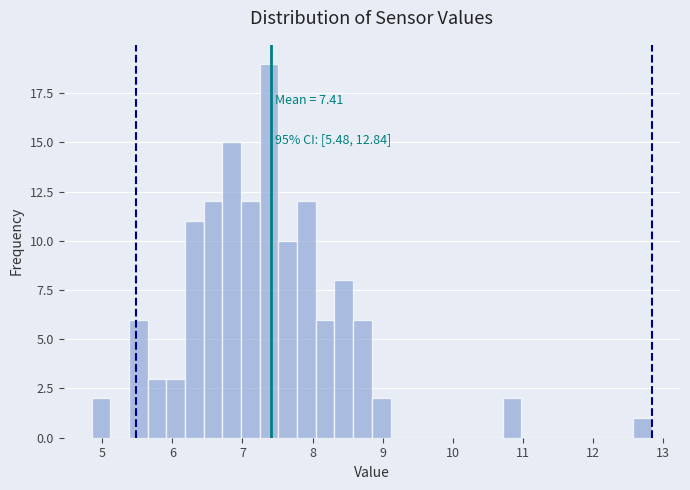

Around what value on the x-axis is the tallest bar? Give the approximate position of its centre, as read against the axis.

7.4